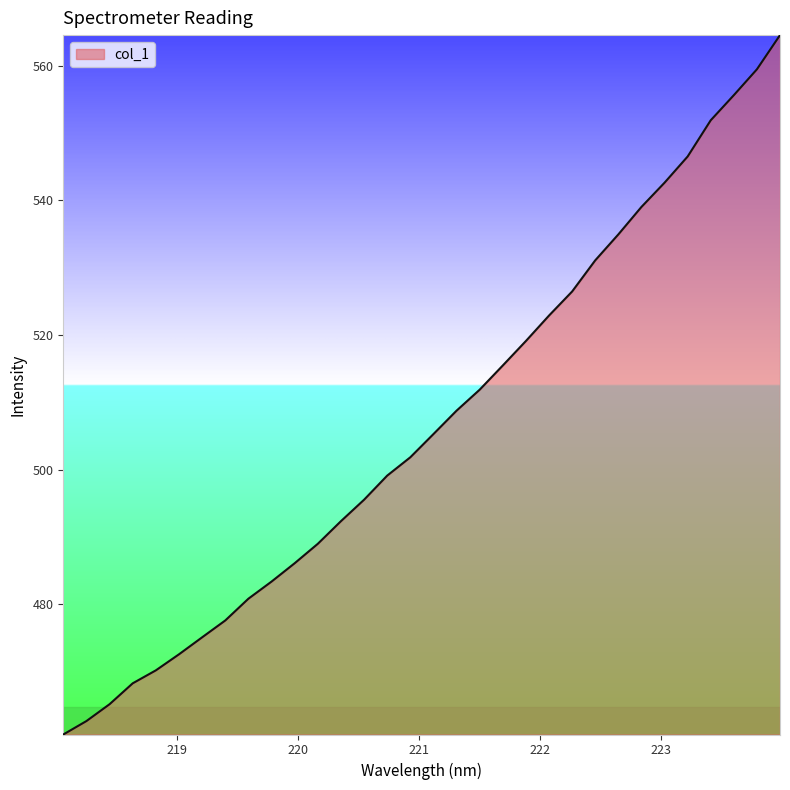

What is the difference between the second highest and second lowest values?

96.8